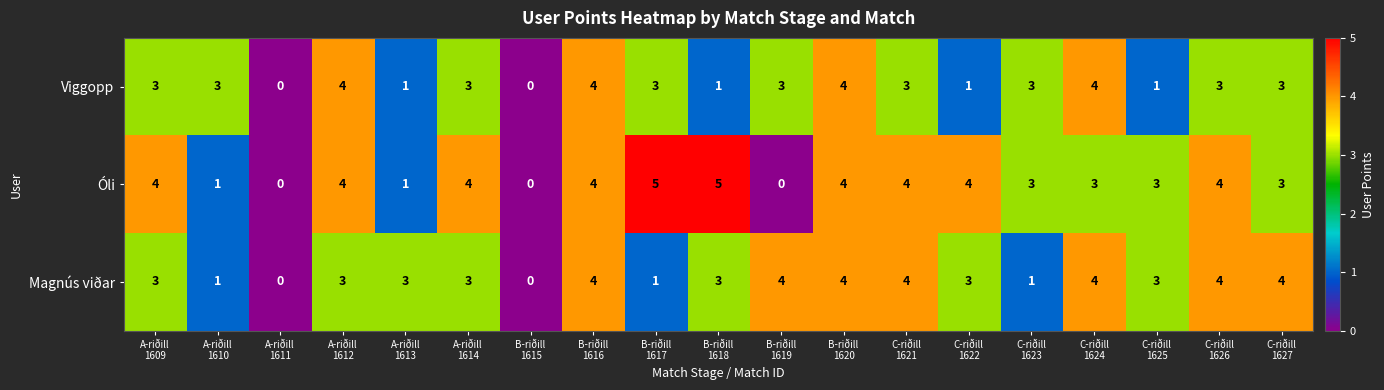

What is the difference between the maximum and minimum values in the Viggopp series?

4